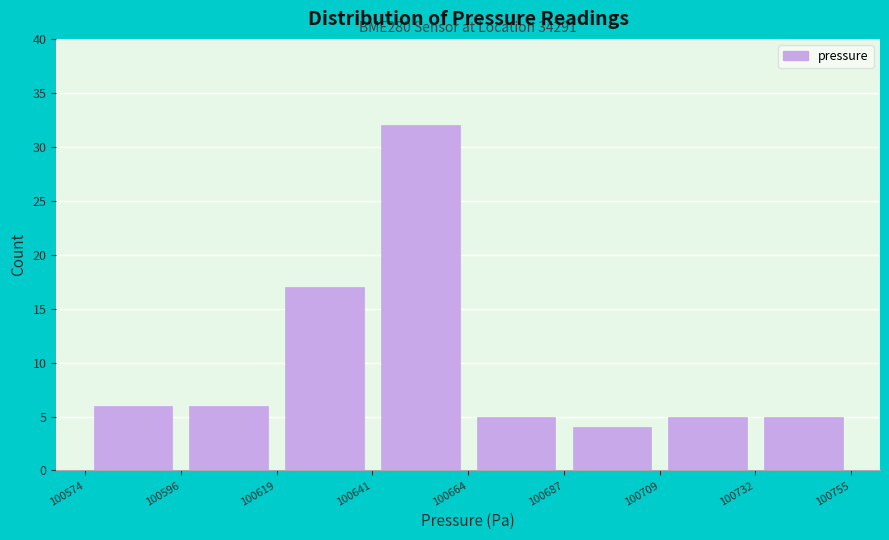

Over which range of the x-axis is the bar tallest?

100641 to 100664